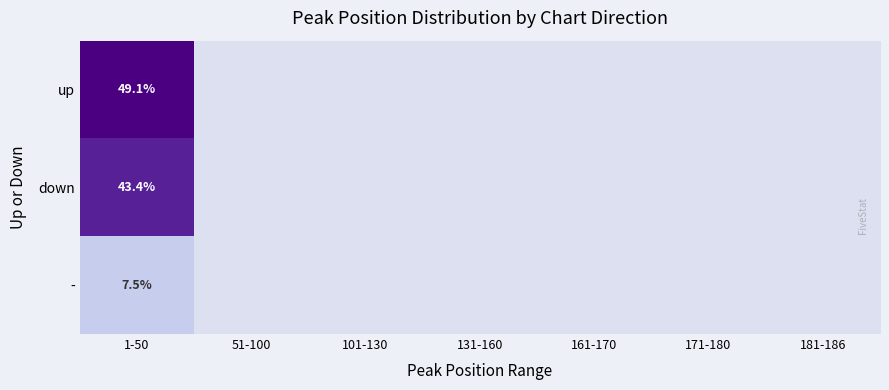

The - series shows 1.5 at 1-50. True or false?

False